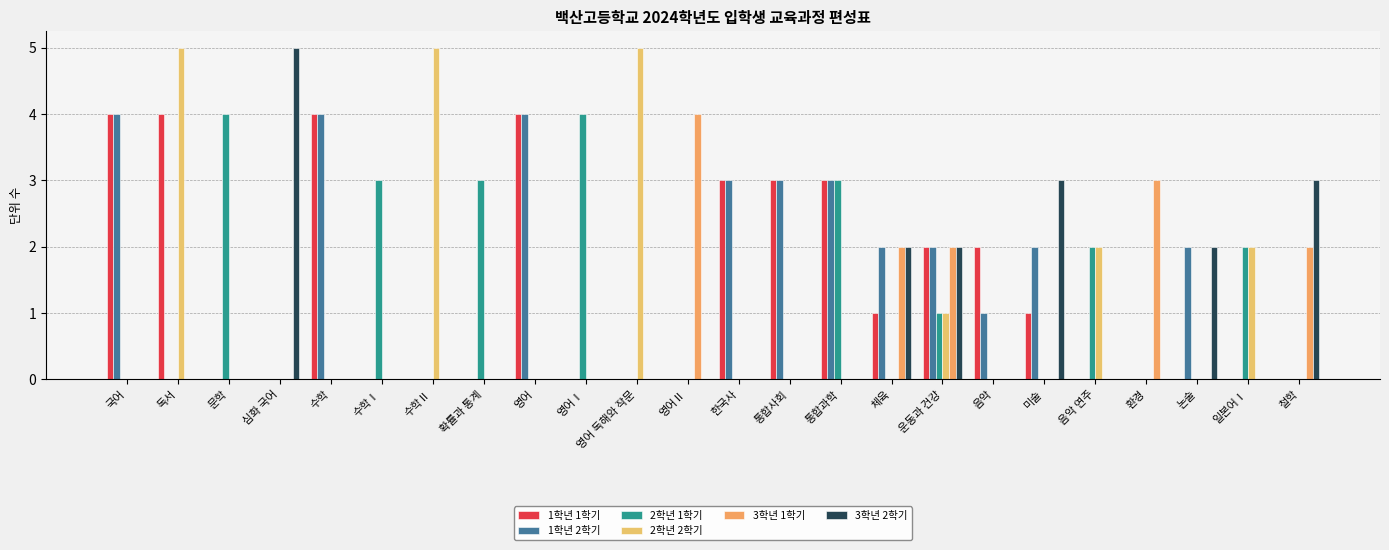

Reading left to right, what are all the values shown in this chart?

1학년 1학기: 4	4	0	0	4	0	0	0	4	0	0	0	3	3	3	1	2	2	1	0	0	0	0	0
1학년 2학기: 4	0	0	0	4	0	0	0	4	0	0	0	3	3	3	2	2	1	2	0	0	2	0	0
2학년 1학기: 0	0	4	0	0	3	0	3	0	4	0	0	0	0	3	0	1	0	0	2	0	0	2	0
2학년 2학기: 0	5	0	0	0	0	5	0	0	0	5	0	0	0	0	0	1	0	0	2	0	0	2	0
3학년 1학기: 0	0	0	0	0	0	0	0	0	0	0	4	0	0	0	2	2	0	0	0	3	0	0	2
3학년 2학기: 0	0	0	5	0	0	0	0	0	0	0	0	0	0	0	2	2	0	3	0	0	2	0	3